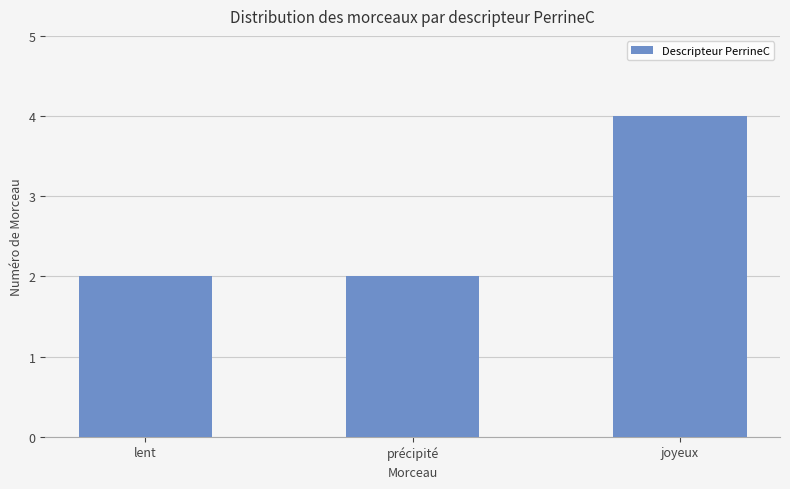

How many data points does each series have?

3